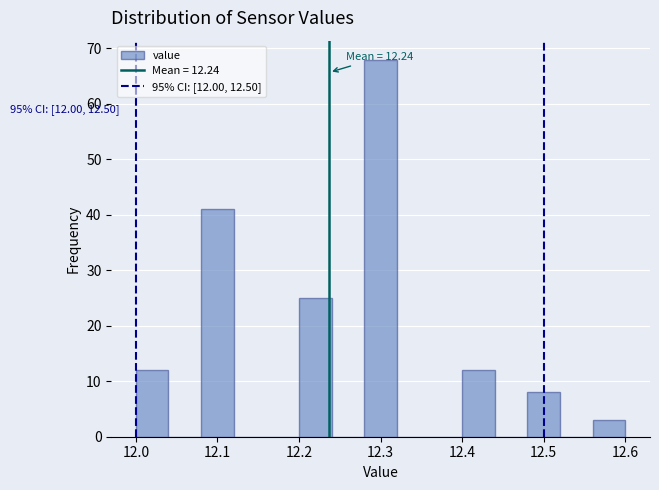

Which range on the x-axis has the tallest bar?

12.28 to 12.32